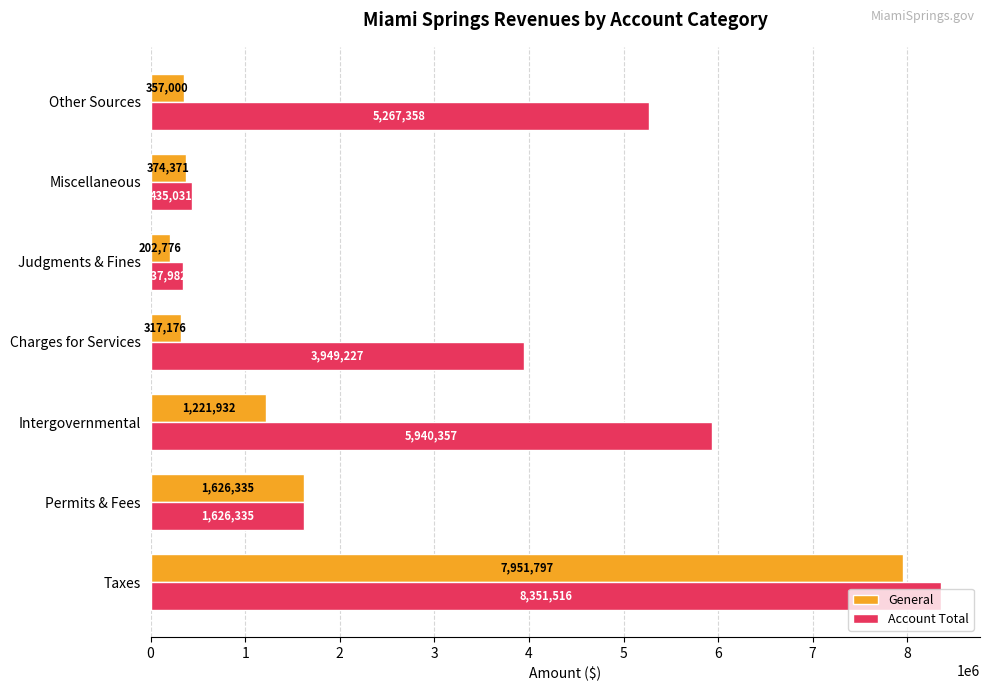

How many data points in Account Total are less than 3949227?

3